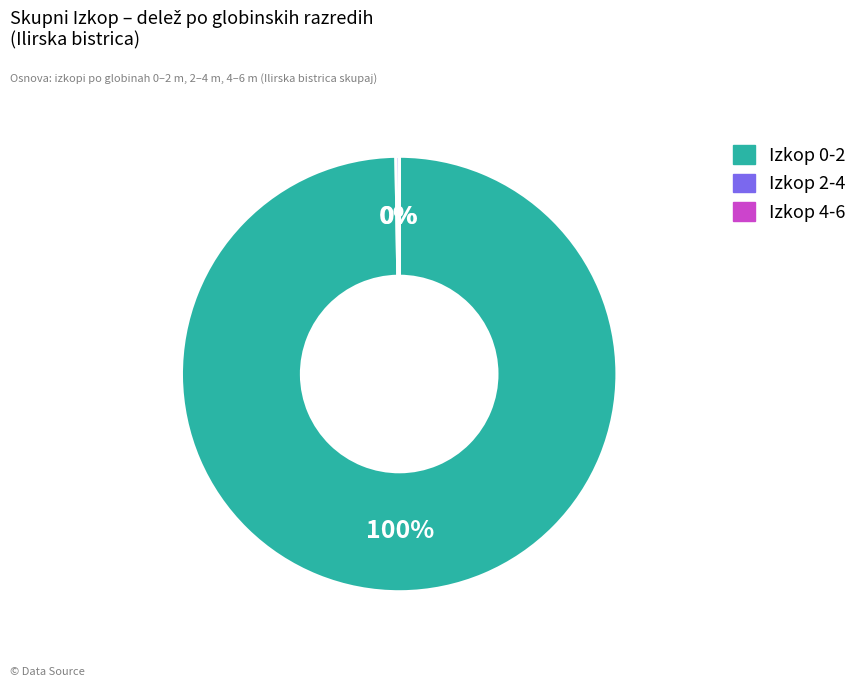

Does any single category account for the majority?

Yes